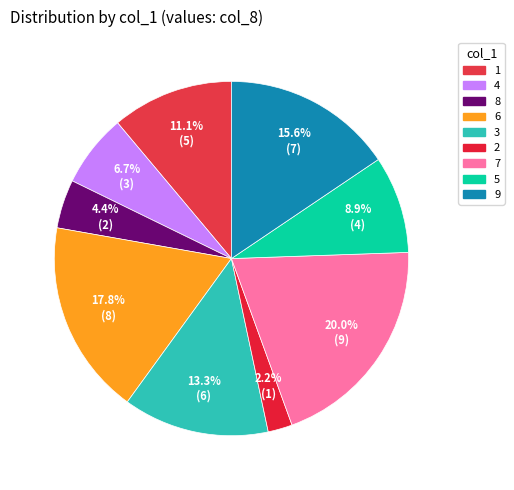

Rank the categories by value from highest to lowest.

7, 6, 9, 3, 1, 5, 4, 8, 2